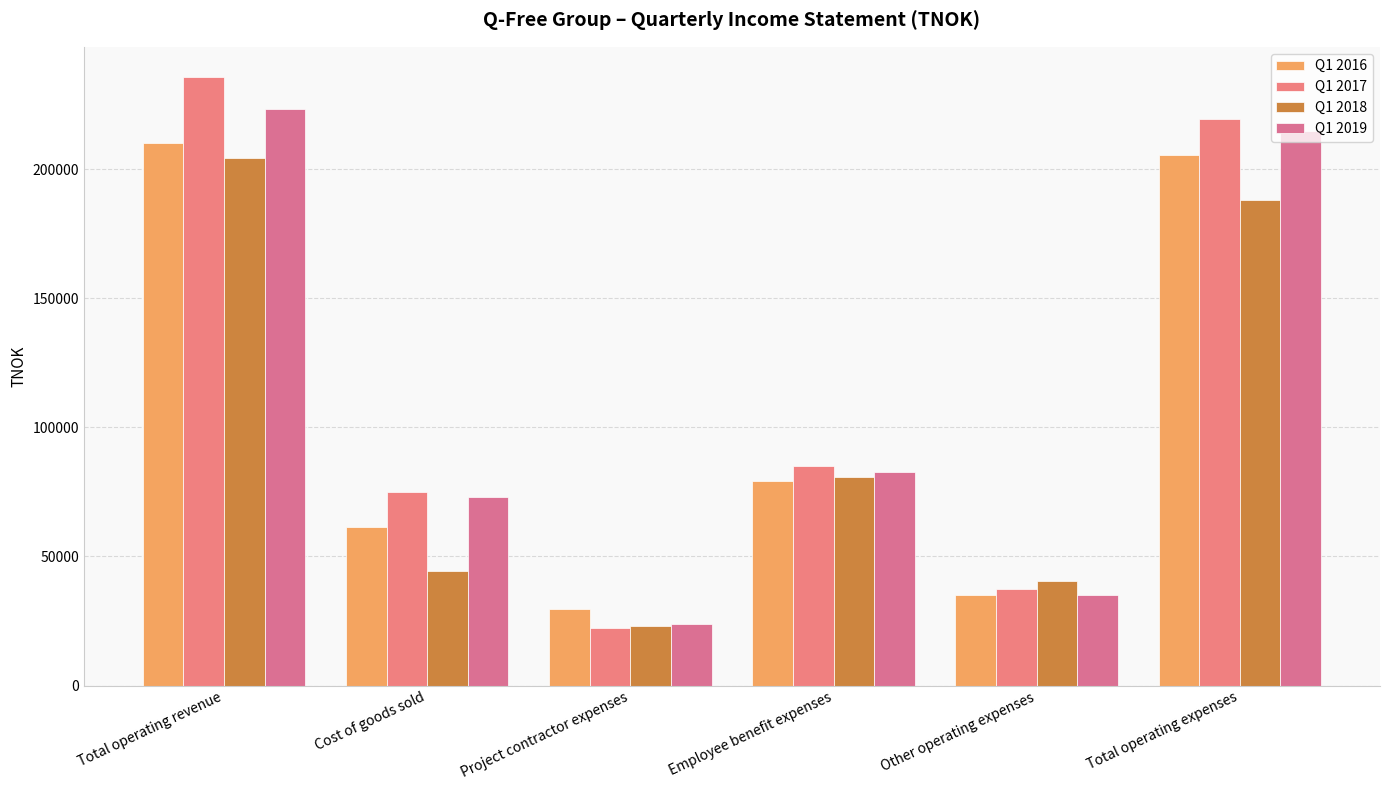

The Q1 2016 series shows 9668 at Project contractor expenses. True or false?

False